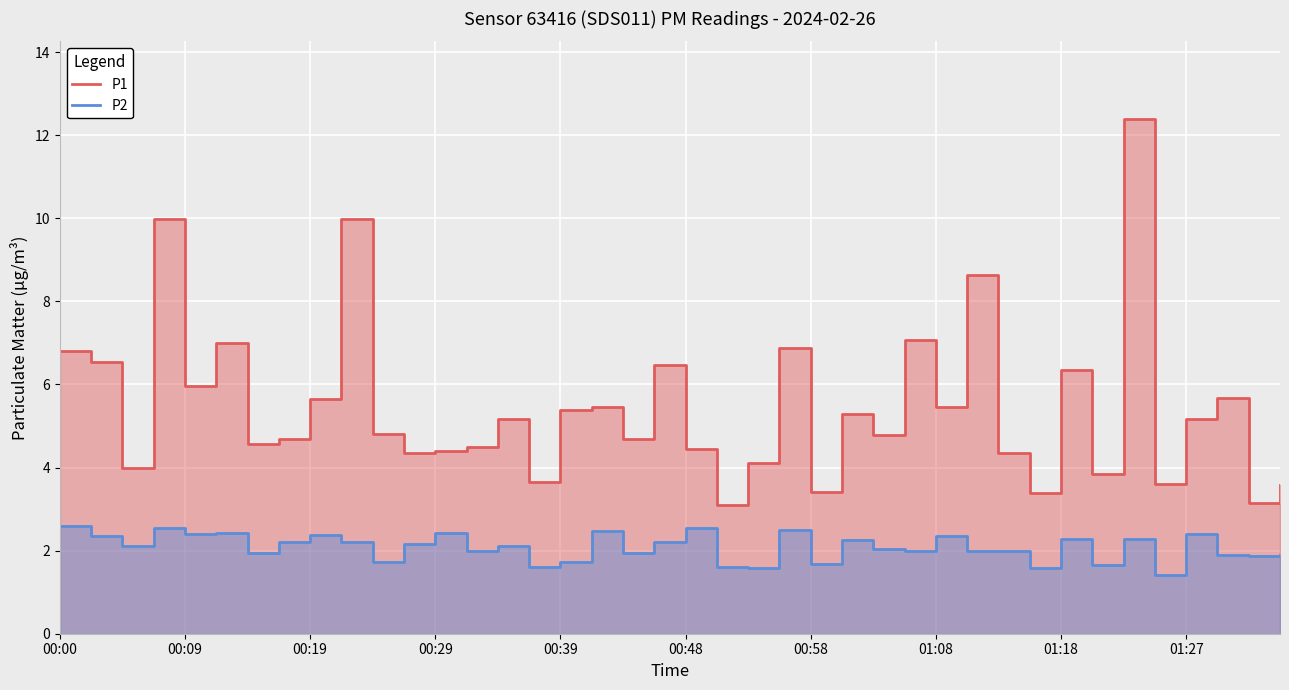

True or false: P2 and P1 cross at least once.

False